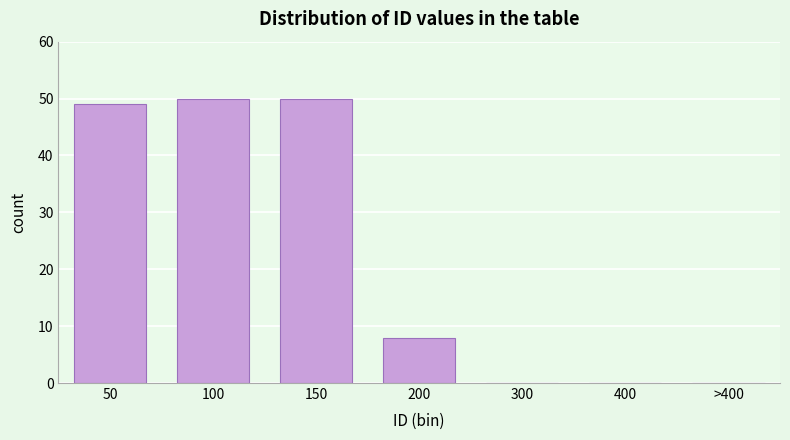

Reading left to right, list all the values displayed in this chart.

50=49	100=50	150=50	200=8	300=0	400=0	>400=0